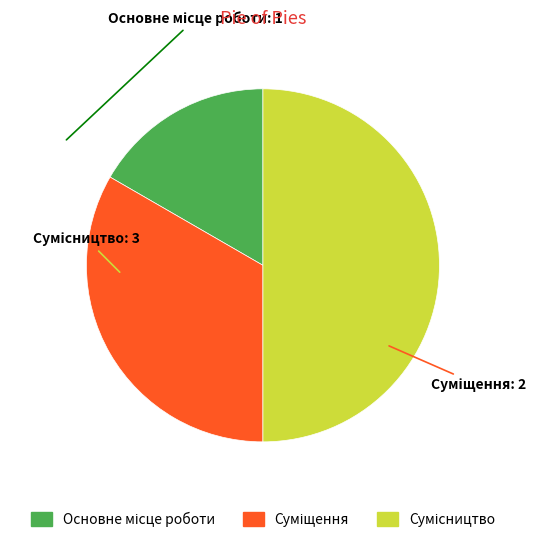

Rank the categories by value from highest to lowest.

Сумісництво, Суміщення, Основне місце роботи